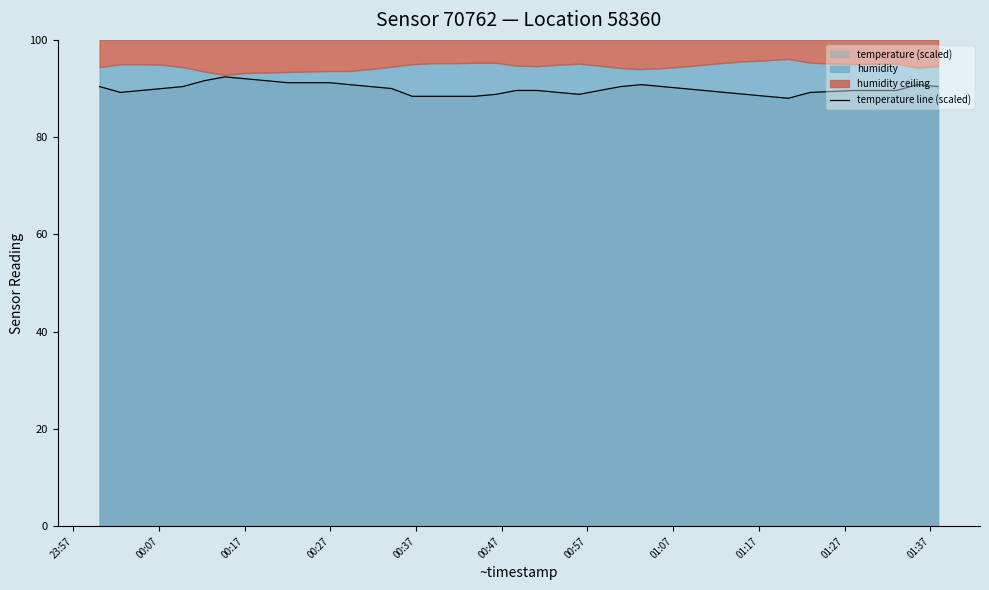

Is it true that the value at 00:07 is 89.2?

True